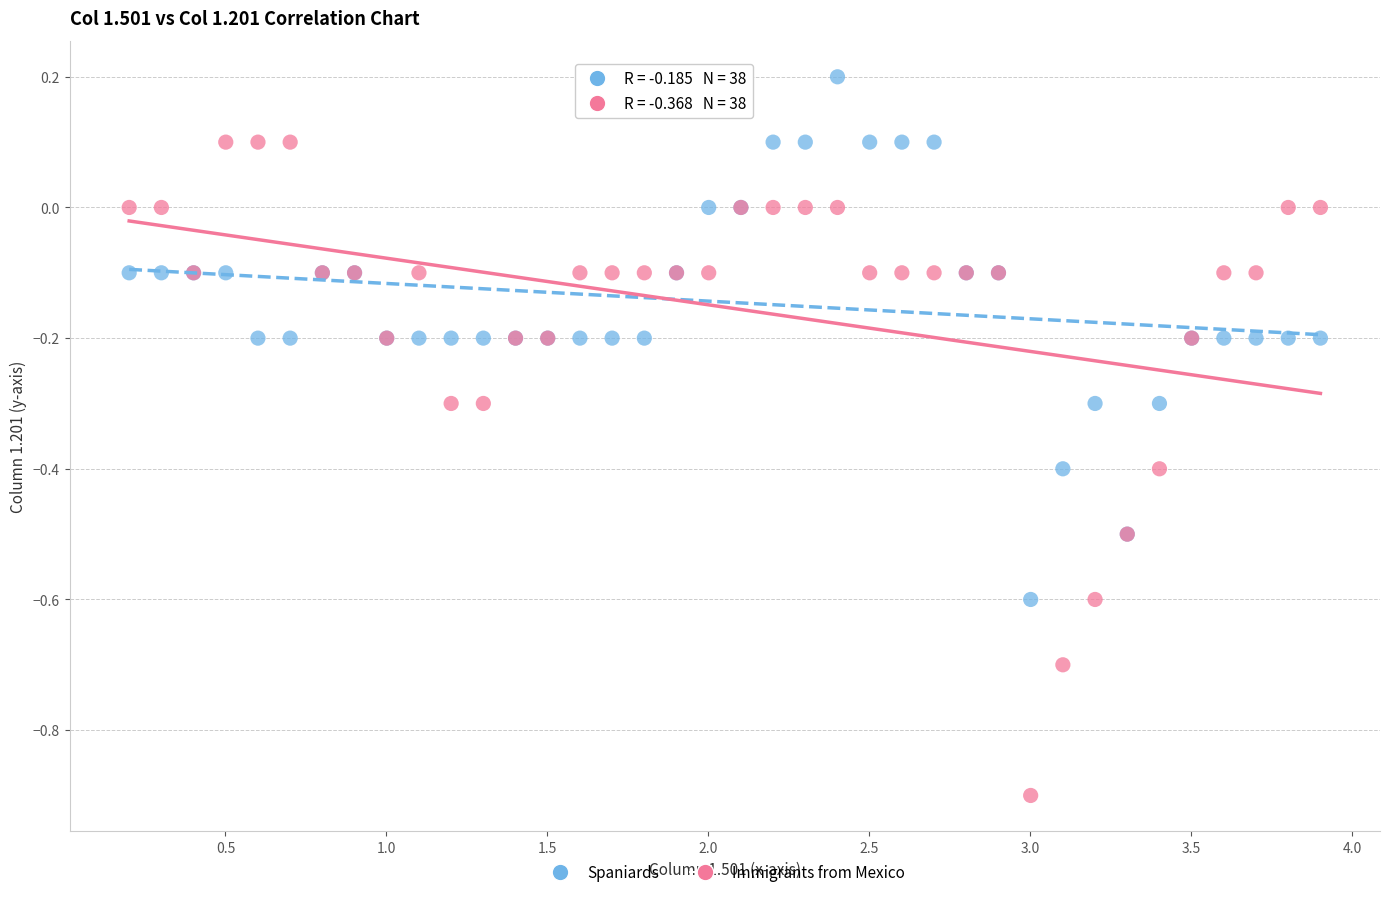

Which series reaches the maximum Y coordinate?

Spaniards